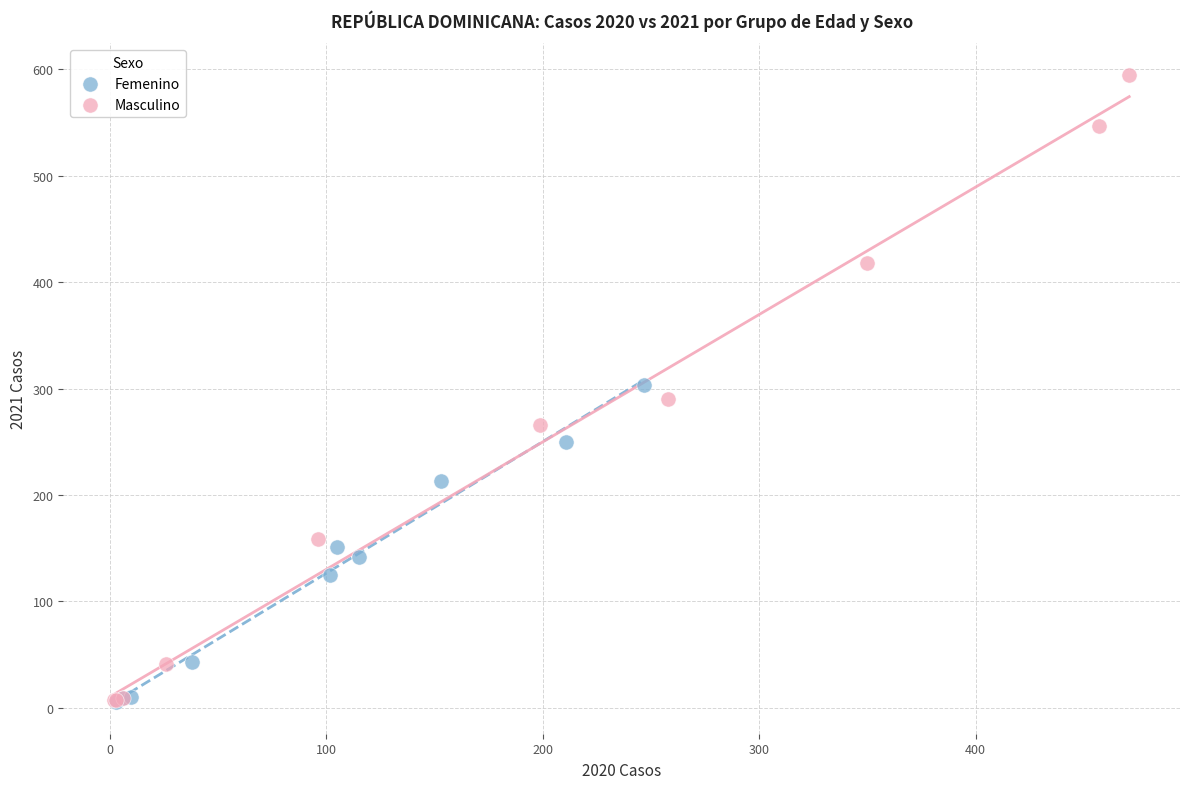

Which series contains the highest Y value?

Masculino